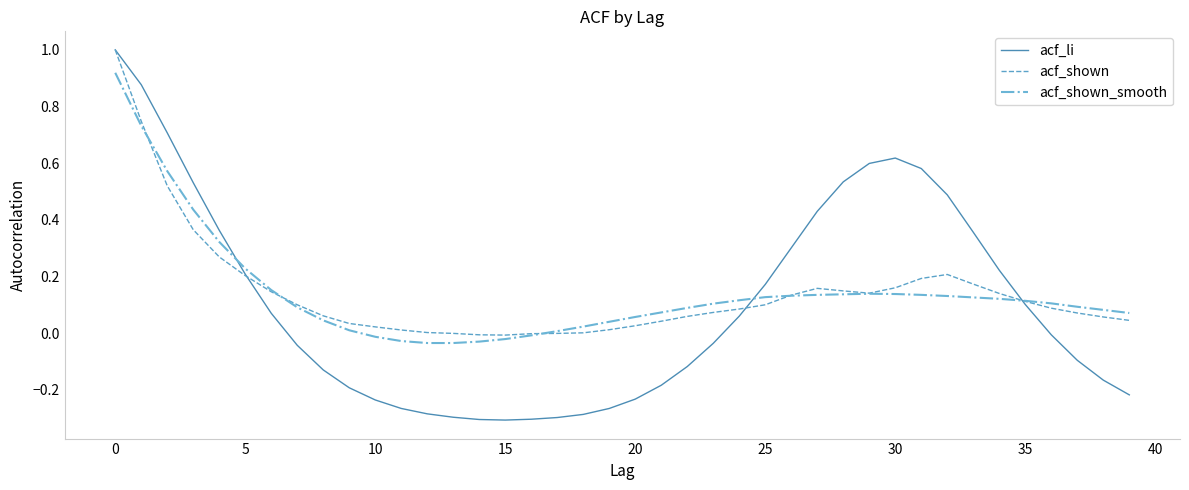

Is it true that acf_li equals 0.2 at 5?

True